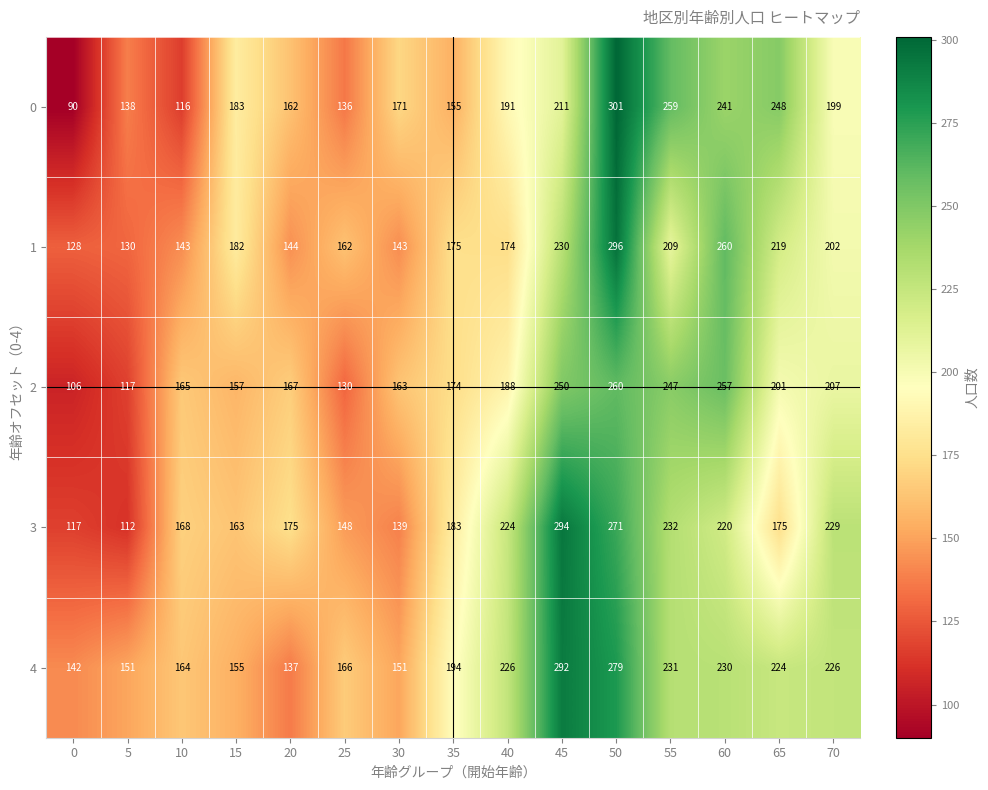

How many data points does each series have?

15